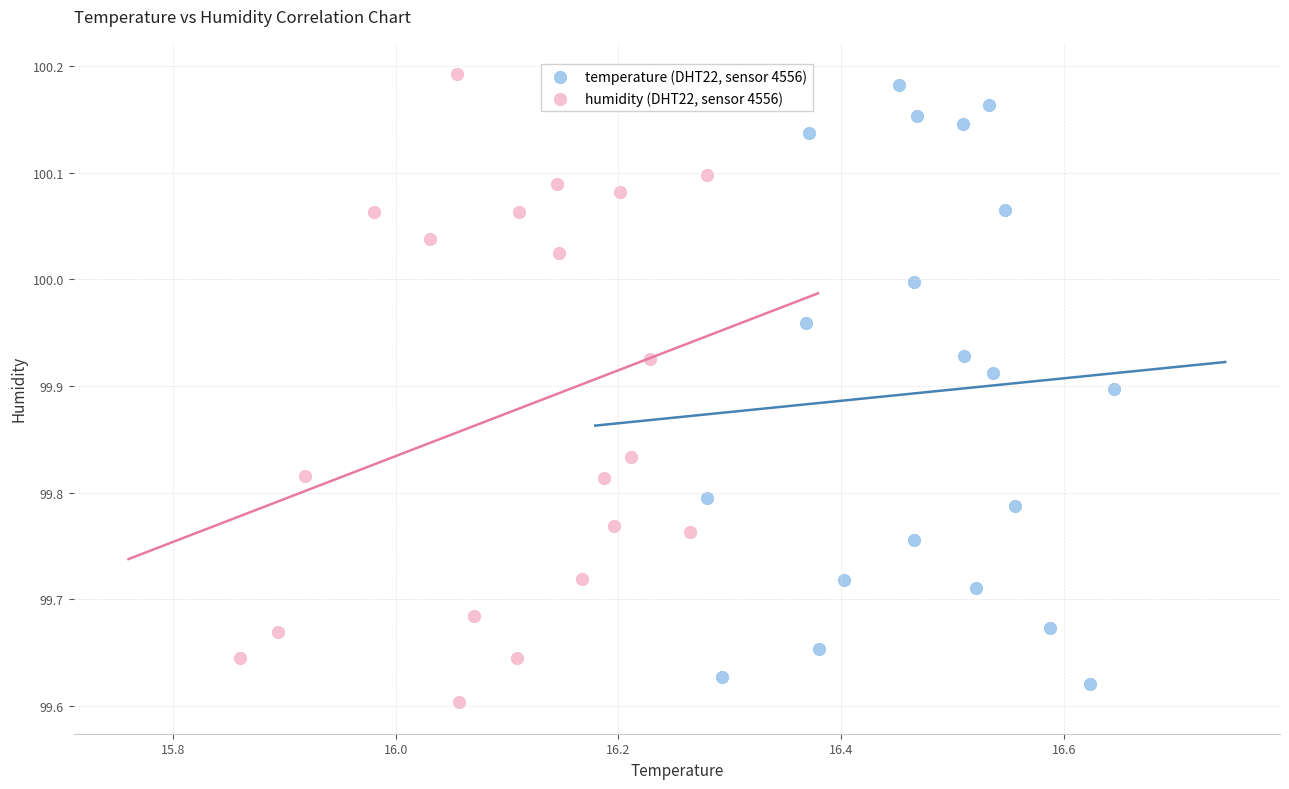

Which series has the largest Y range (max minus min)?

humidity (DHT22, sensor 4556)